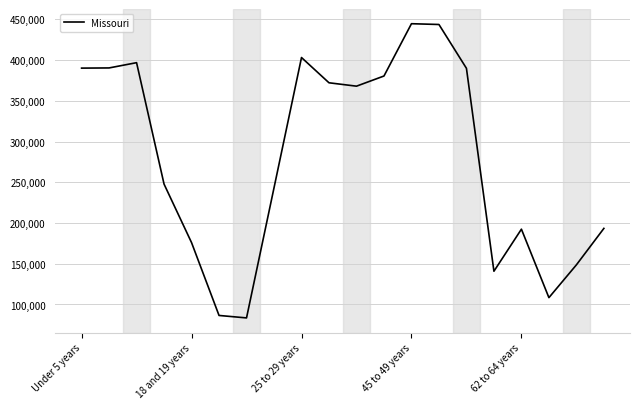

What is the difference between the maximum and minimum values?

361255